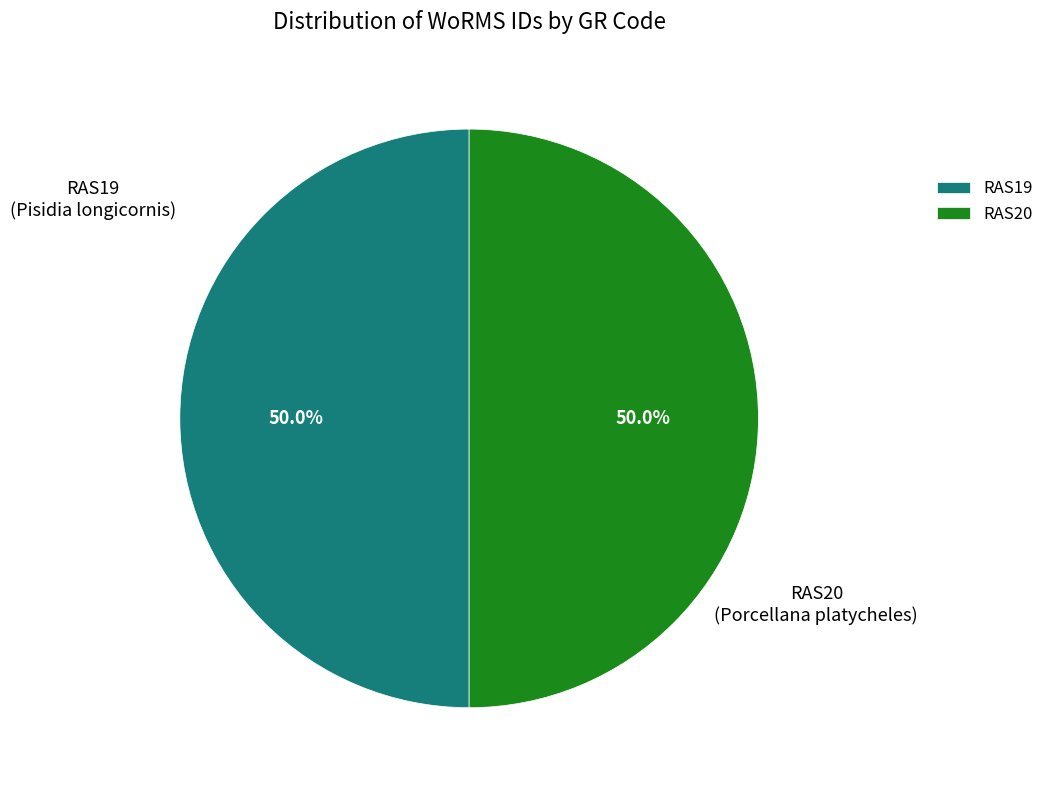

To the nearest percent, what portion does RAS19 represent?

50%